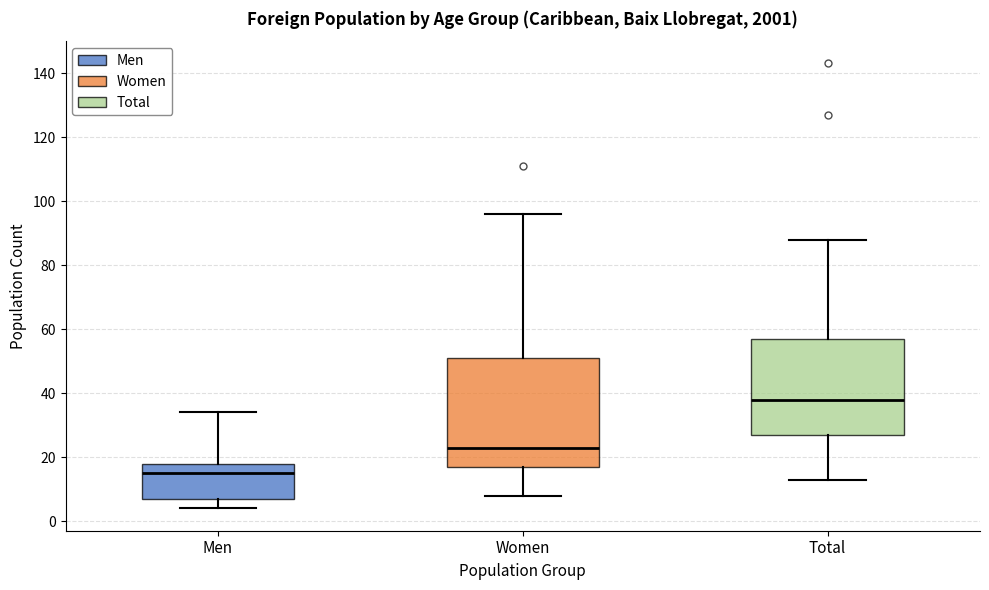

Reading left to right, read every box against the y-axis: the position of its median line, the range the box covers, and the ends of its whiskers. The values are not printed on the chart, so give them approximately, as read against the axis.

Men: median 16, box 8 to 18, whiskers 4 to 34
Women: median 24, box 18 to 52, whiskers 8 to 96
Total: median 38, box 28 to 58, whiskers 14 to 88